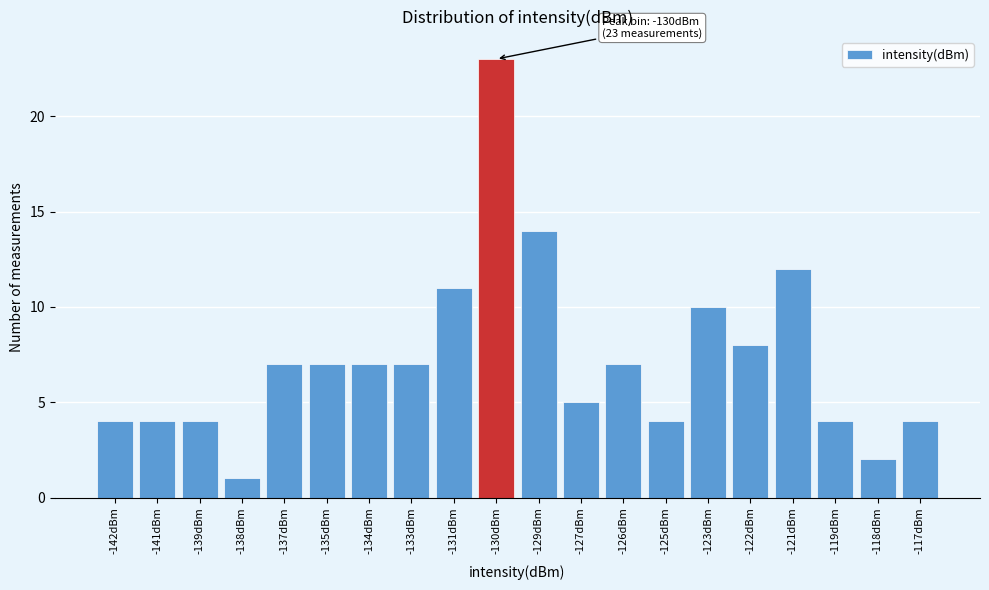

Reading right to left, transcribe all the data shown in this chart.

4	2	4	12	8	10	4	7	5	14	23	11	7	7	7	7	1	4	4	4